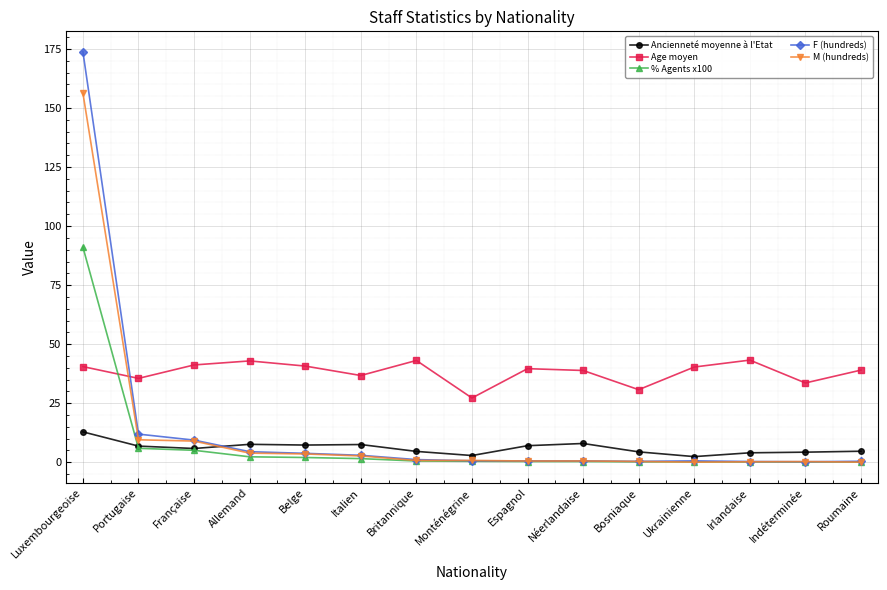

What is the difference between the second highest and second lowest values in the F (hundreds) series?

11.6